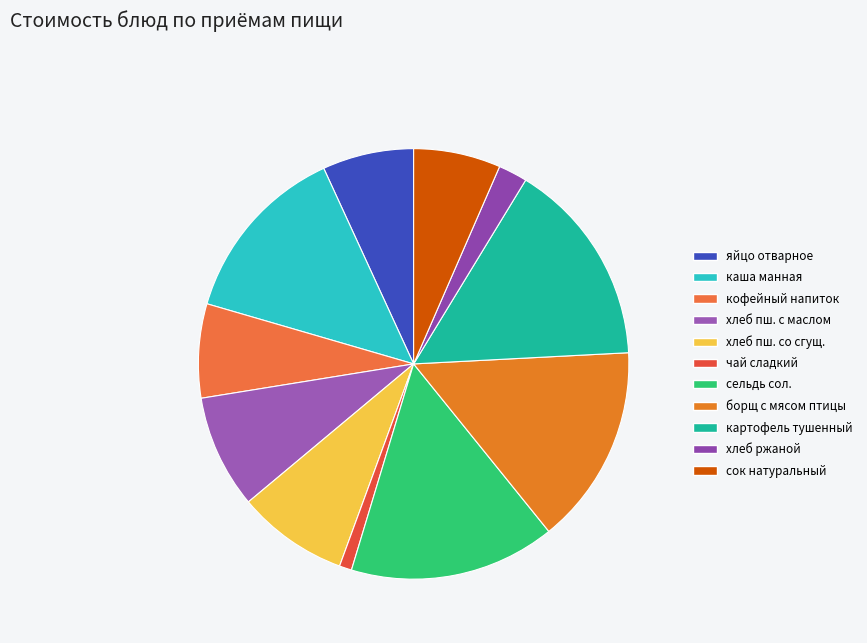

How many slices are in this pie chart?

11